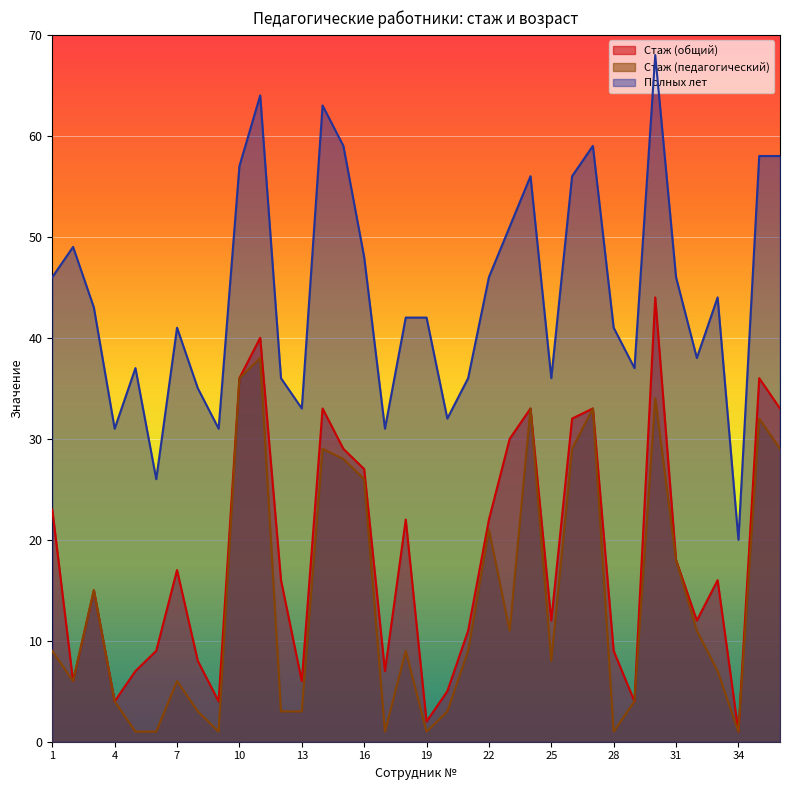

Where is the first local minimum for Стаж (общий)?

2